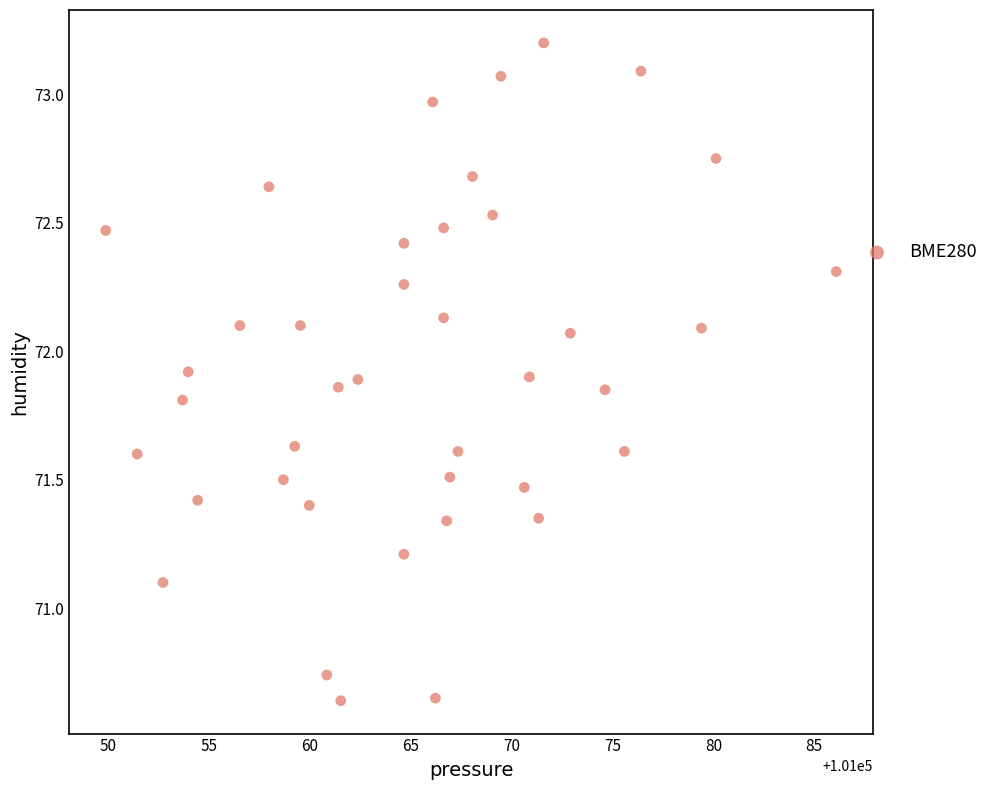

What Y value in the scatter plot is closest to 71?

71.1